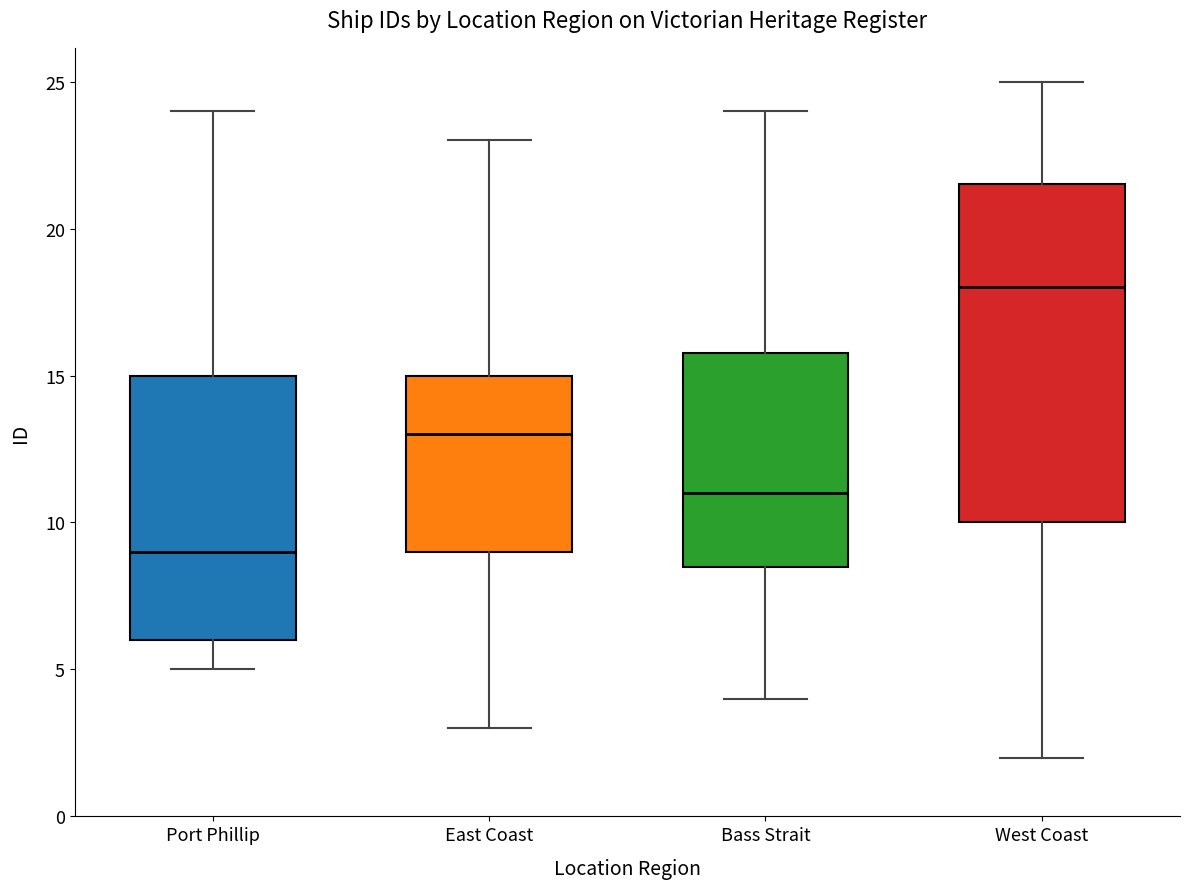

Reading left to right, read every box against the y-axis: the position of its median line, the range the box covers, and the ends of its whiskers. The values are not printed on the chart, so give them approximately, as read against the axis.

Port Phillip: median 9.0, box 6.0 to 15.0, whiskers 5.0 to 24.0
East Coast: median 13.0, box 9.0 to 15.0, whiskers 3.0 to 23.0
Bass Strait: median 11.0, box 8.5 to 16.0, whiskers 4.0 to 24.0
West Coast: median 18.0, box 10.0 to 21.5, whiskers 2.0 to 25.0